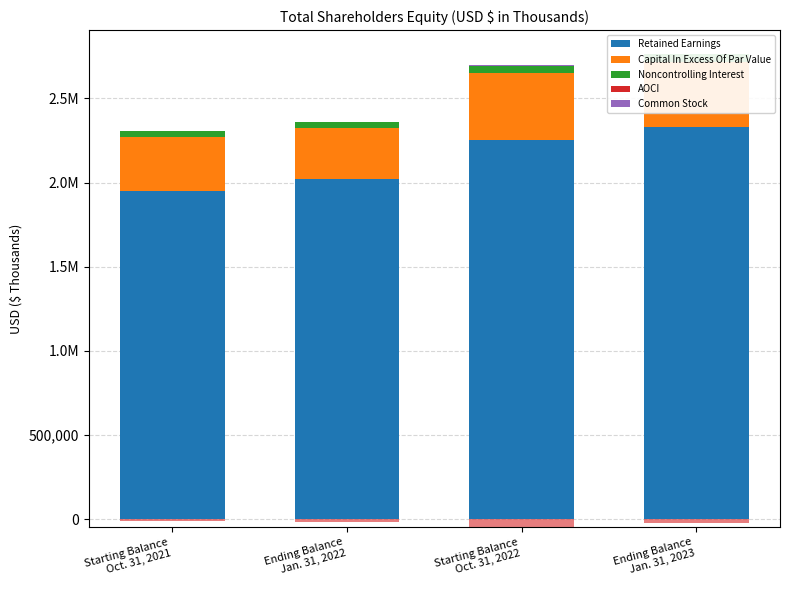

At Ending Balance
Jan. 31, 2023, list the series in order from largest to smallest.

Retained Earnings, Capital In Excess Of Par Value, Noncontrolling Interest, Common Stock, AOCI